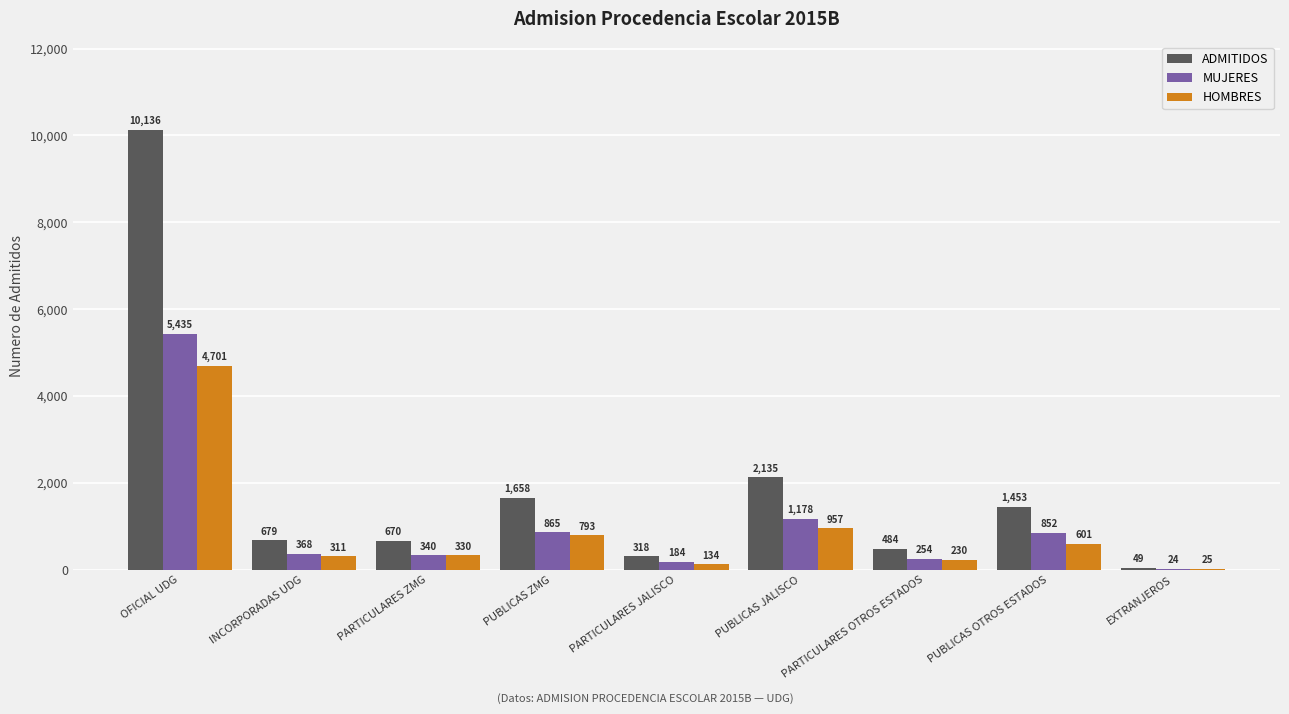

The MUJERES series shows 2168 at OFICIAL UDG. True or false?

False